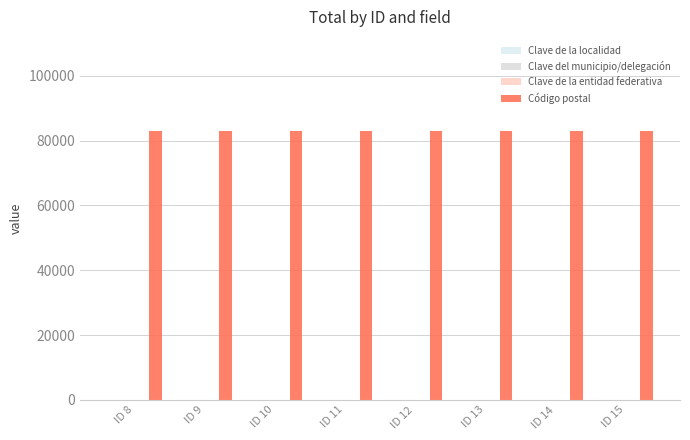

How many groups of bars are there?

8